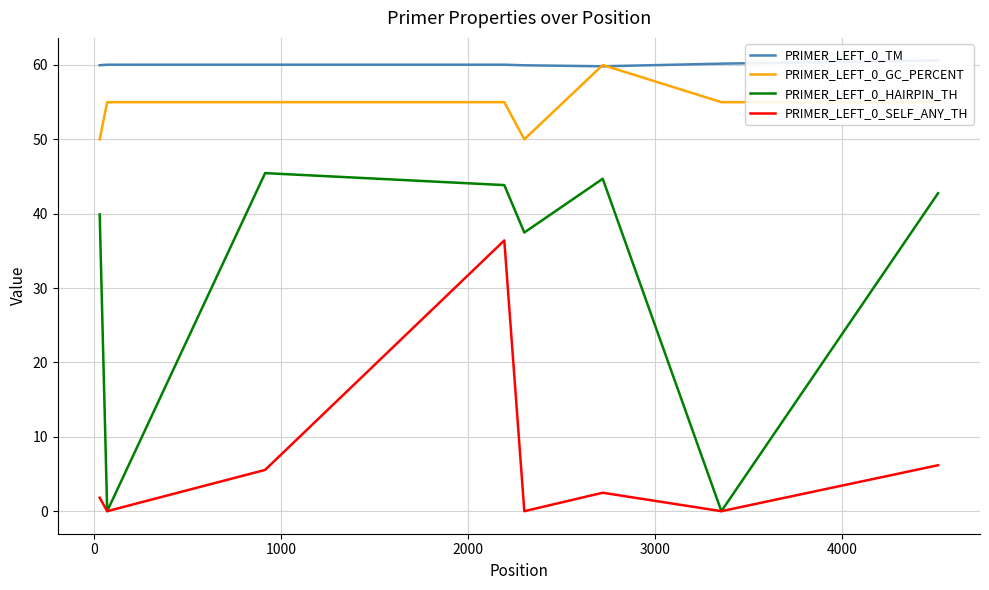

What is the maximum value for PRIMER_LEFT_0_GC_PERCENT?

60.0